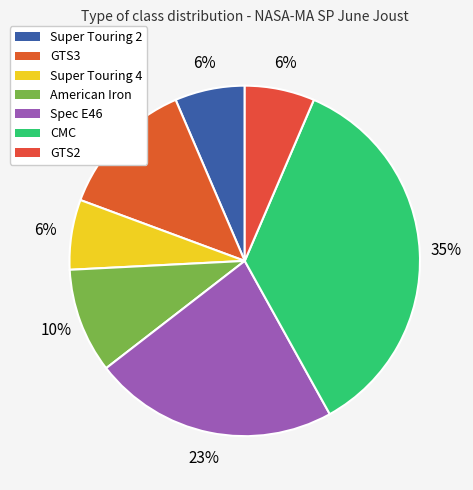

Which has a higher value, CMC or American Iron?

CMC